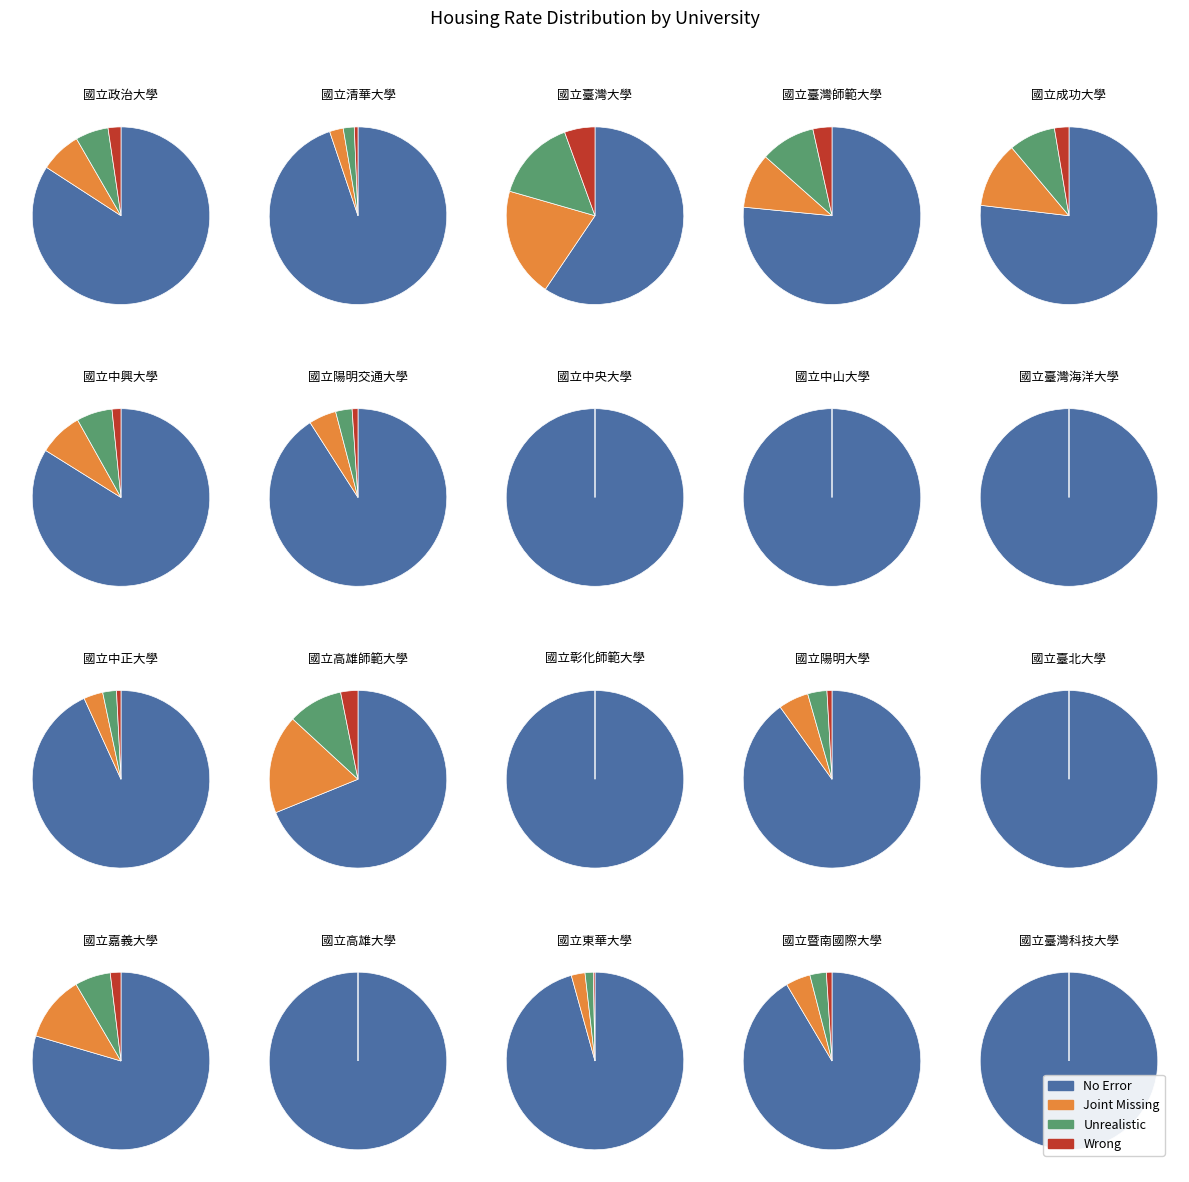

True or false: 國立成功大學 accounts for 1% of the total.

False